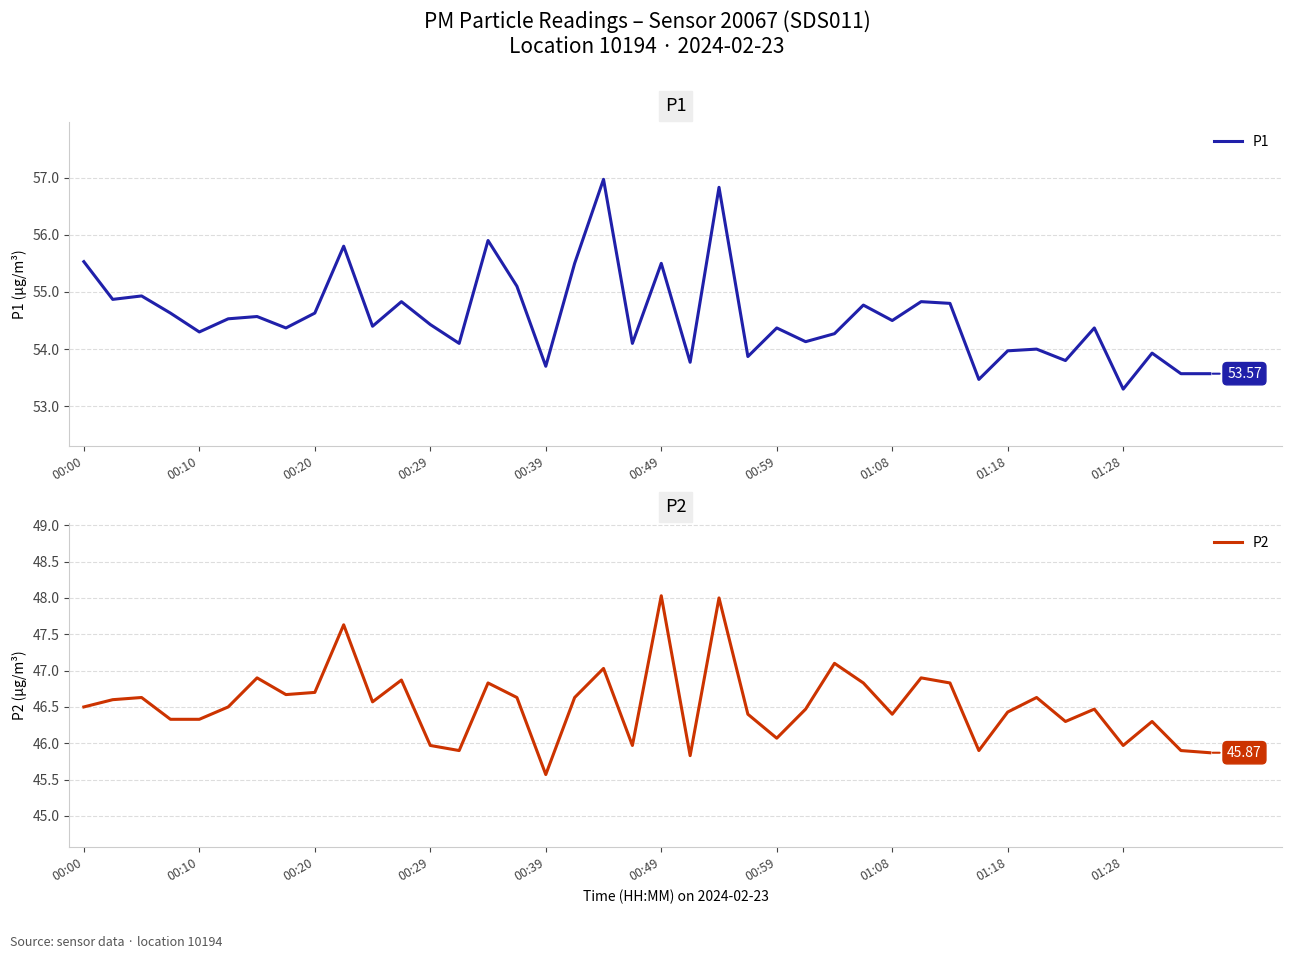

What is the minimum value for P2?

45.6